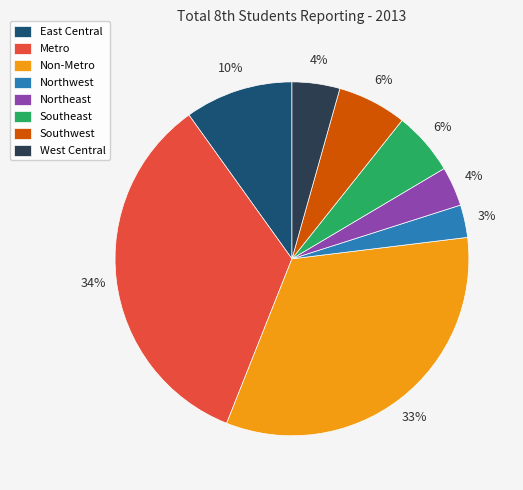

To the nearest percent, what is the difference between the Southwest and Non-Metro slice percentages?

27%